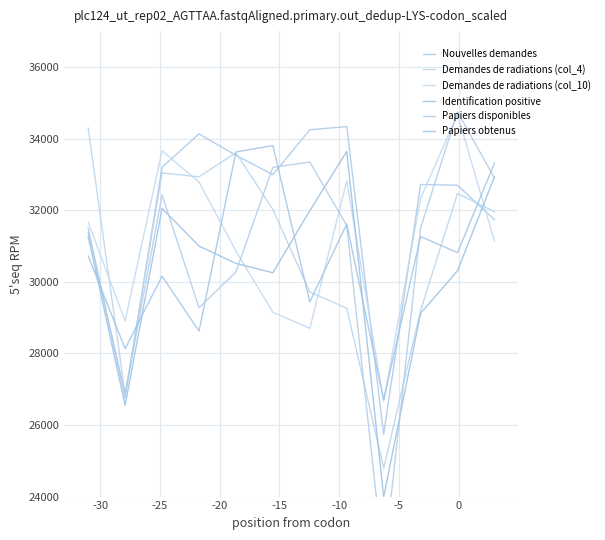

Reading left to right, what are all the values shown in this chart?

Nouvelles demandes: 31497.4	26752.6	33198.9	34129.4	33531.5	32992.1	34243.3	34334.1	25737.4	32717.5	32695.5	31730.6
Demandes de radiations (col_4): 34293.6	26850.2	33038.8	32930.1	33602.8	32017.6	29713.5	29261.3	24793.5	29198.0	32467.9	31953.8
Demandes de radiations (col_10): 31664.5	28899.7	33659.1	32784.0	30859.4	29149.2	28697.2	32812.5	26664.6	32332.3	34675.2	31132.9
Identification positive: 31267.1	26551.0	32050.5	30997.4	30511.8	30250.9	31982.9	33639.9	23989.5	29119.5	30307.4	32933.0
Papiers disponibles: 31374.9	26869.0	32425.5	29274.5	30272.3	33196.1	33342.0	31572.3	22104.6	31503.6	34746.7	32896.4
Papiers obtenus: 30716.7	28131.4	30154.8	28621.6	33625.4	33802.2	29437.7	31611.3	26702.8	31262.4	30812.0	33311.3